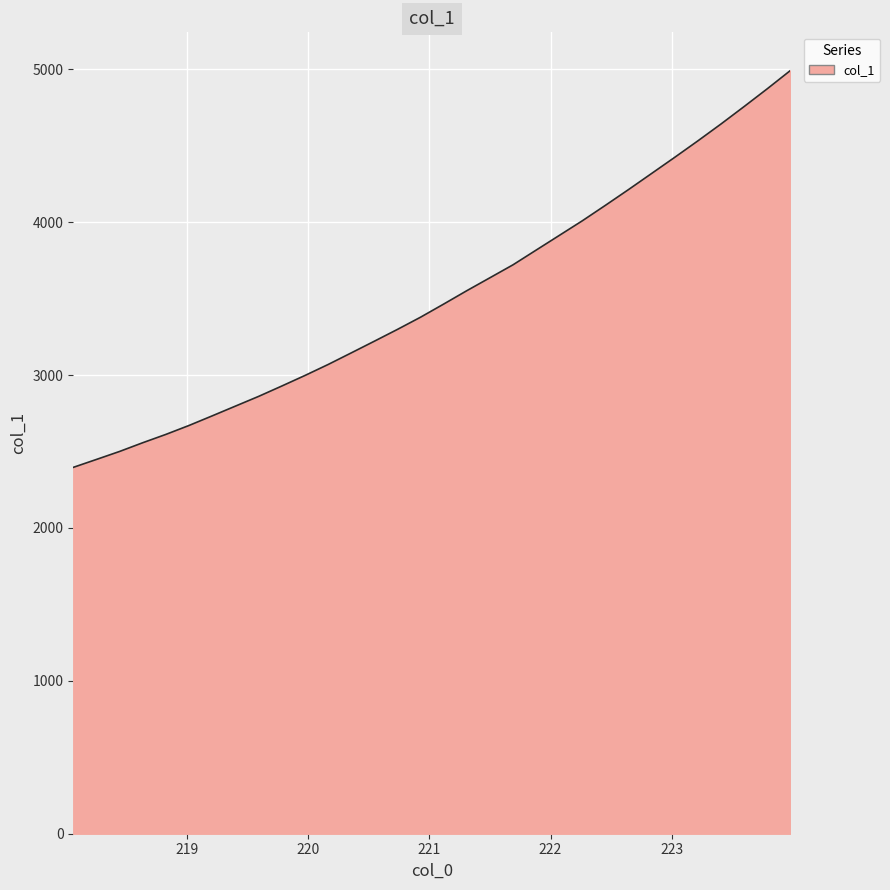

What is the greatest value displayed?

4992.0